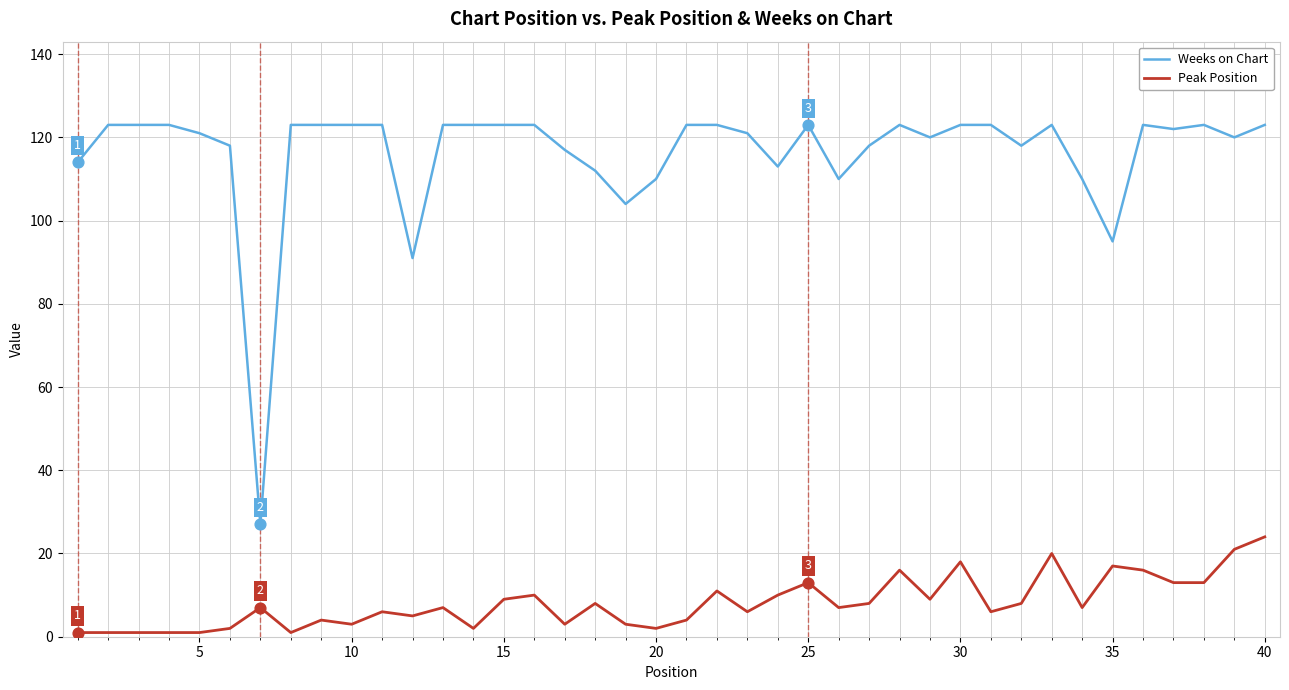

Which series has the widest spread of values?

Weeks on Chart